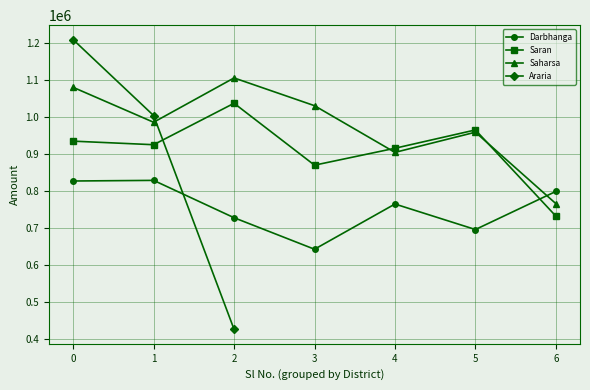

True or false: Darbhanga has more than 2 interior local peaks.

False